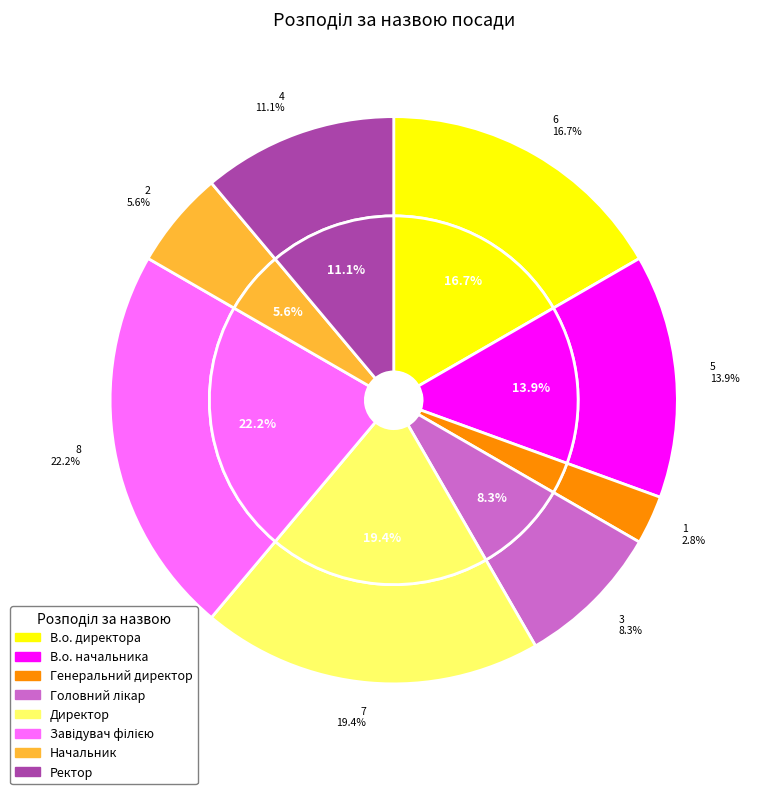

To the nearest percent, what is the difference between the largest and smallest slice percentages?

19%